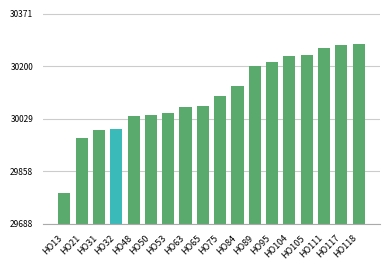

Is it true that the value at HO104 is 30234?

True